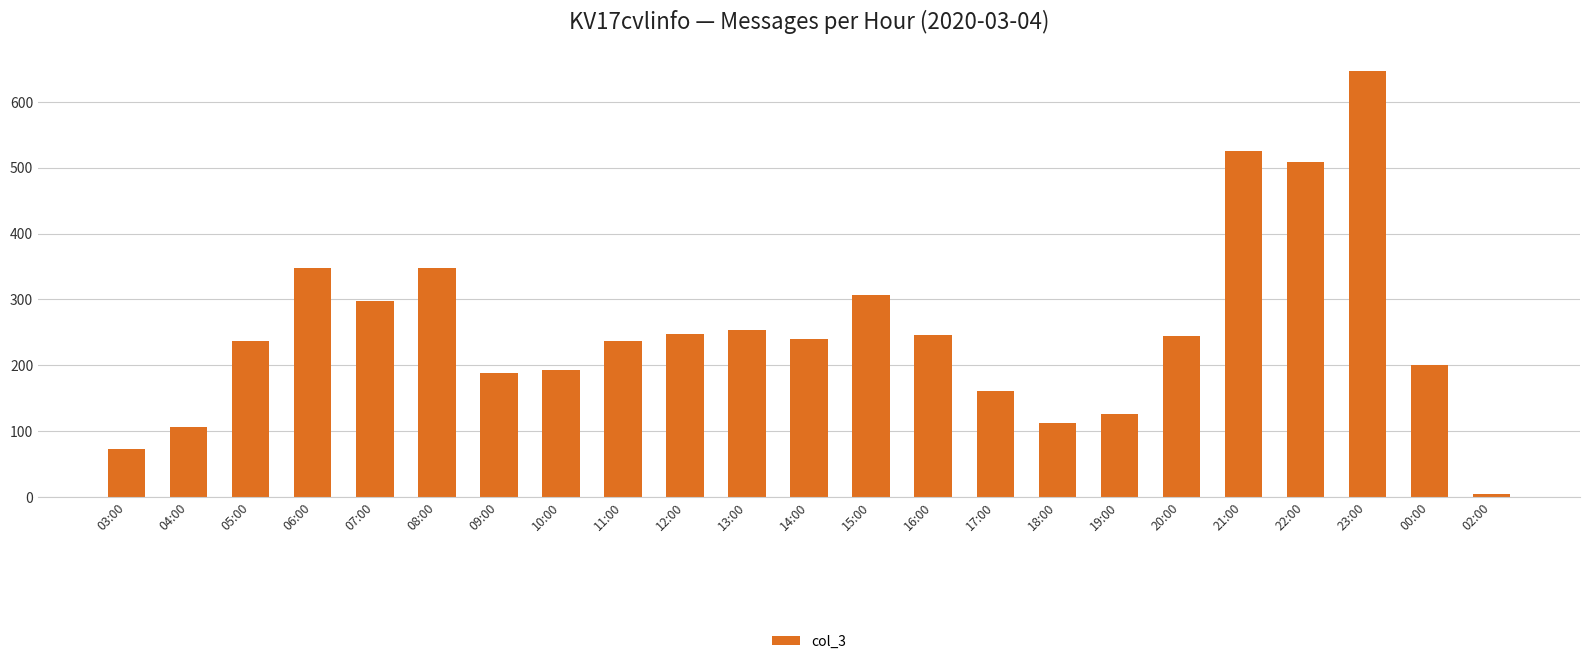

What is the difference between the second highest and minimum values?

522